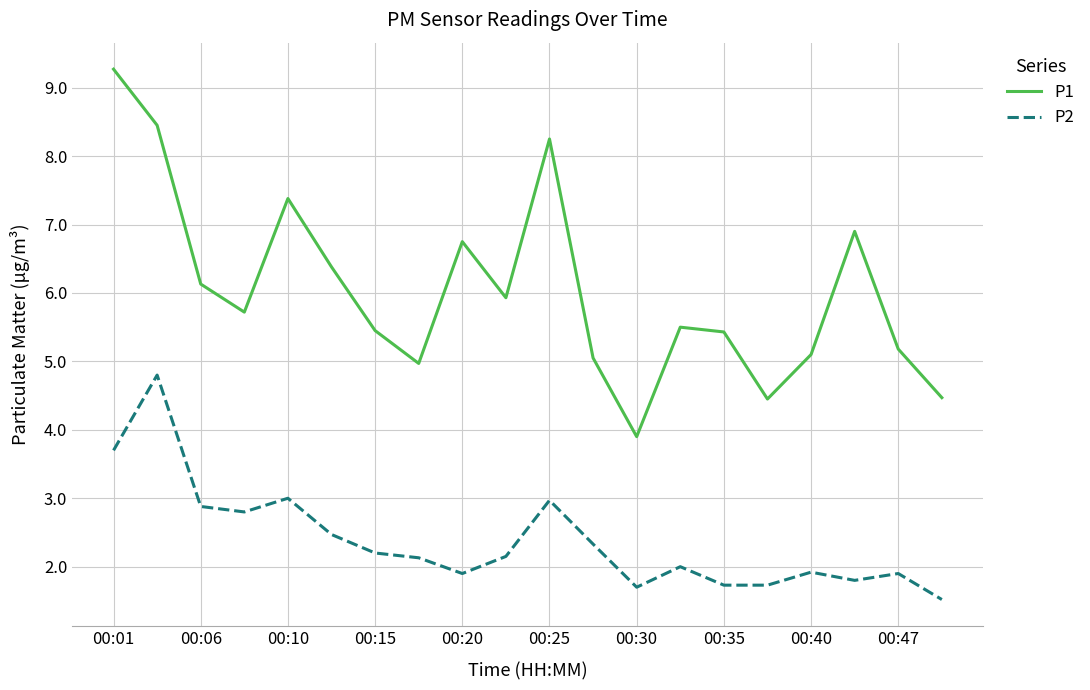

Which series has the largest total across all categories?

P1